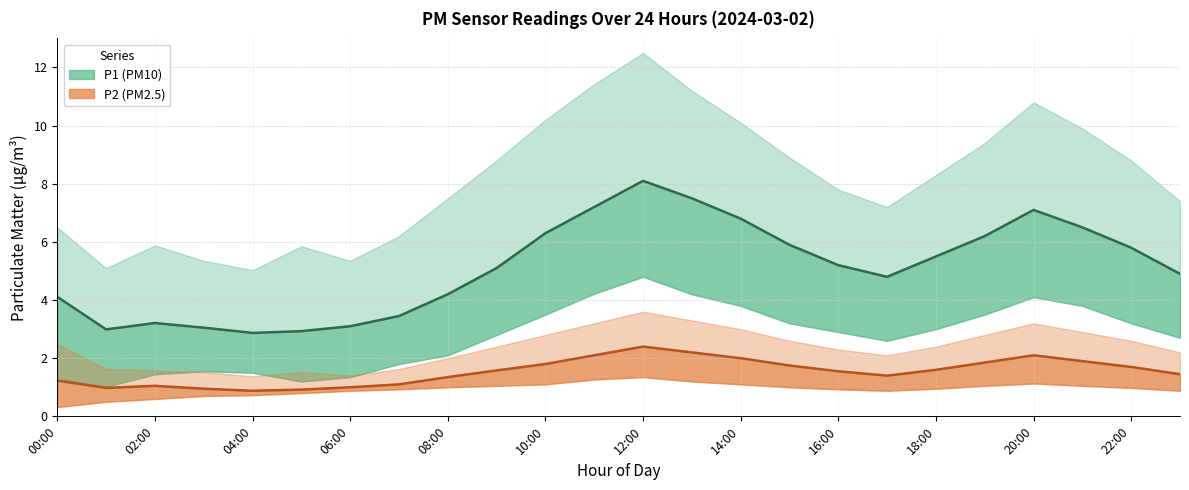

Is it true that P2 (PM2.5) equals 0.5 at 20:00?

False